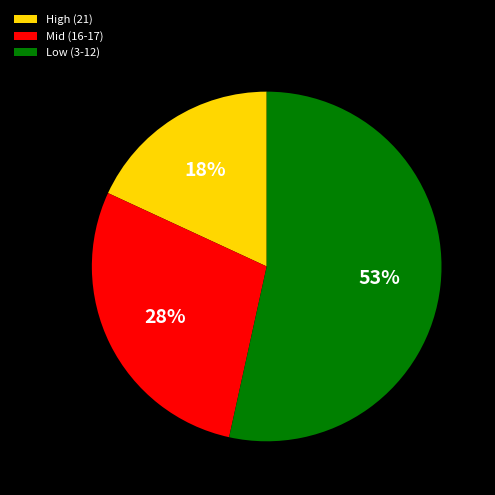

What percentage is the Mid (16-17) slice, to the nearest percent?

28%